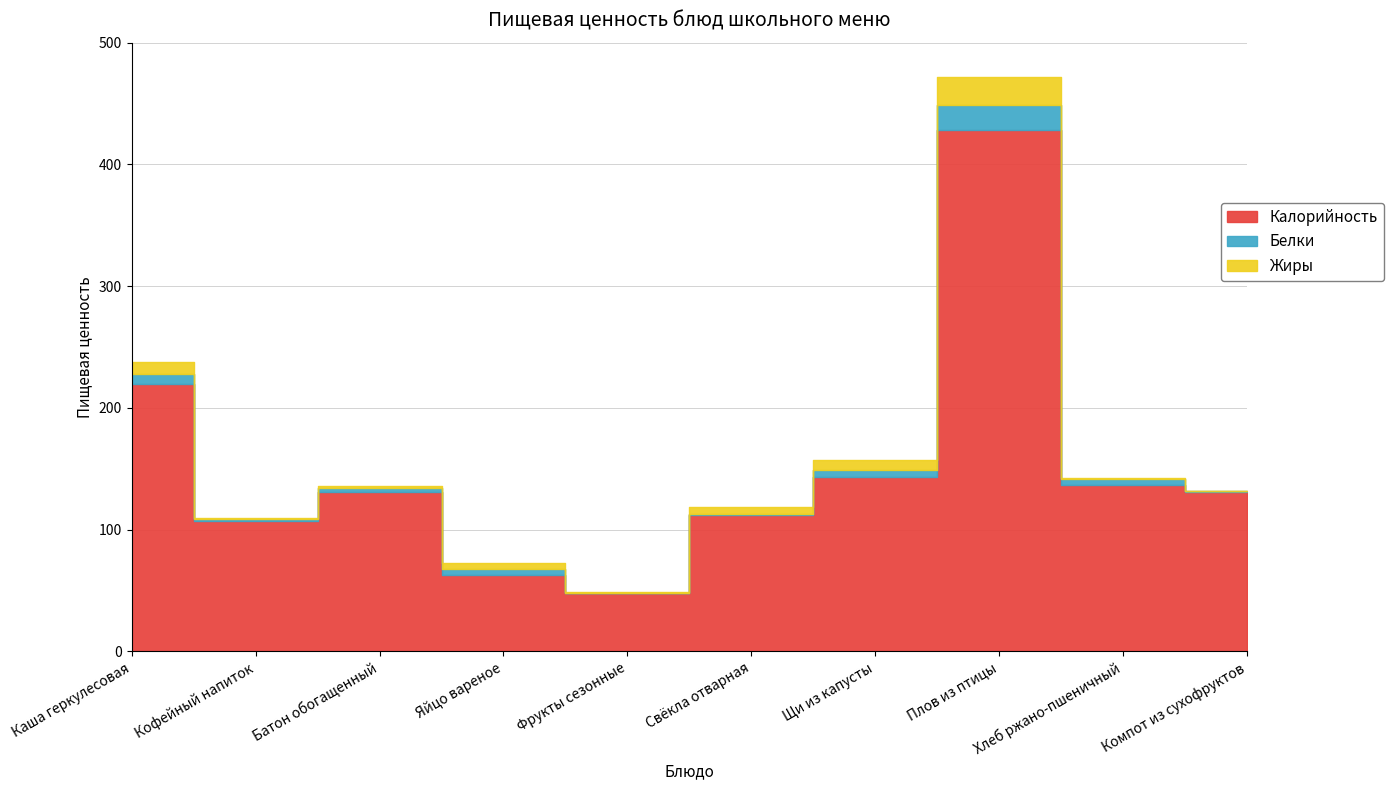

How many distinct data groups are displayed?

3